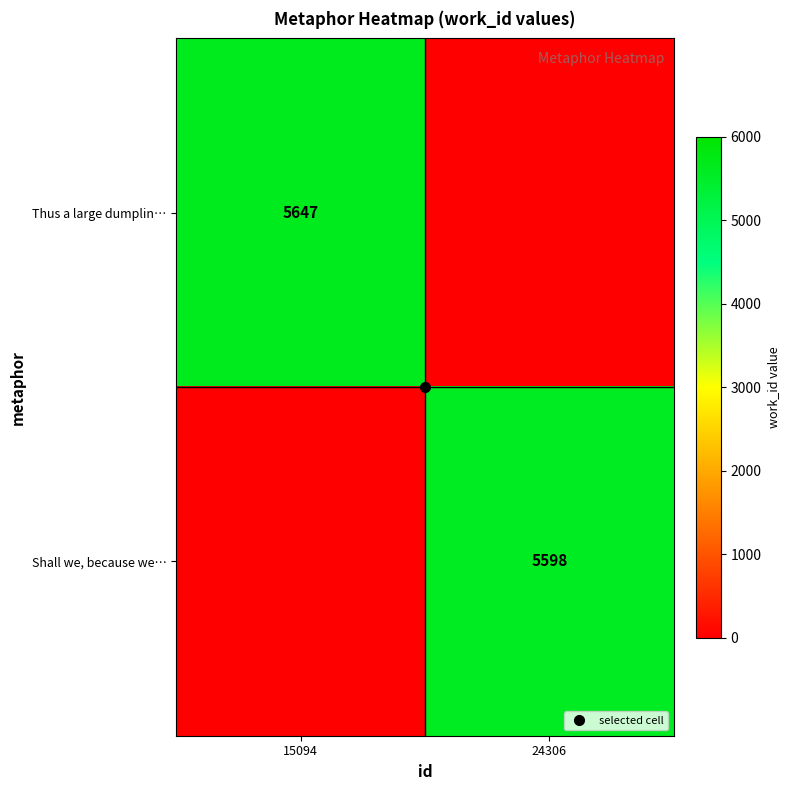

True or false: Shall we, because we… has a value of -3303 at 15094.

False